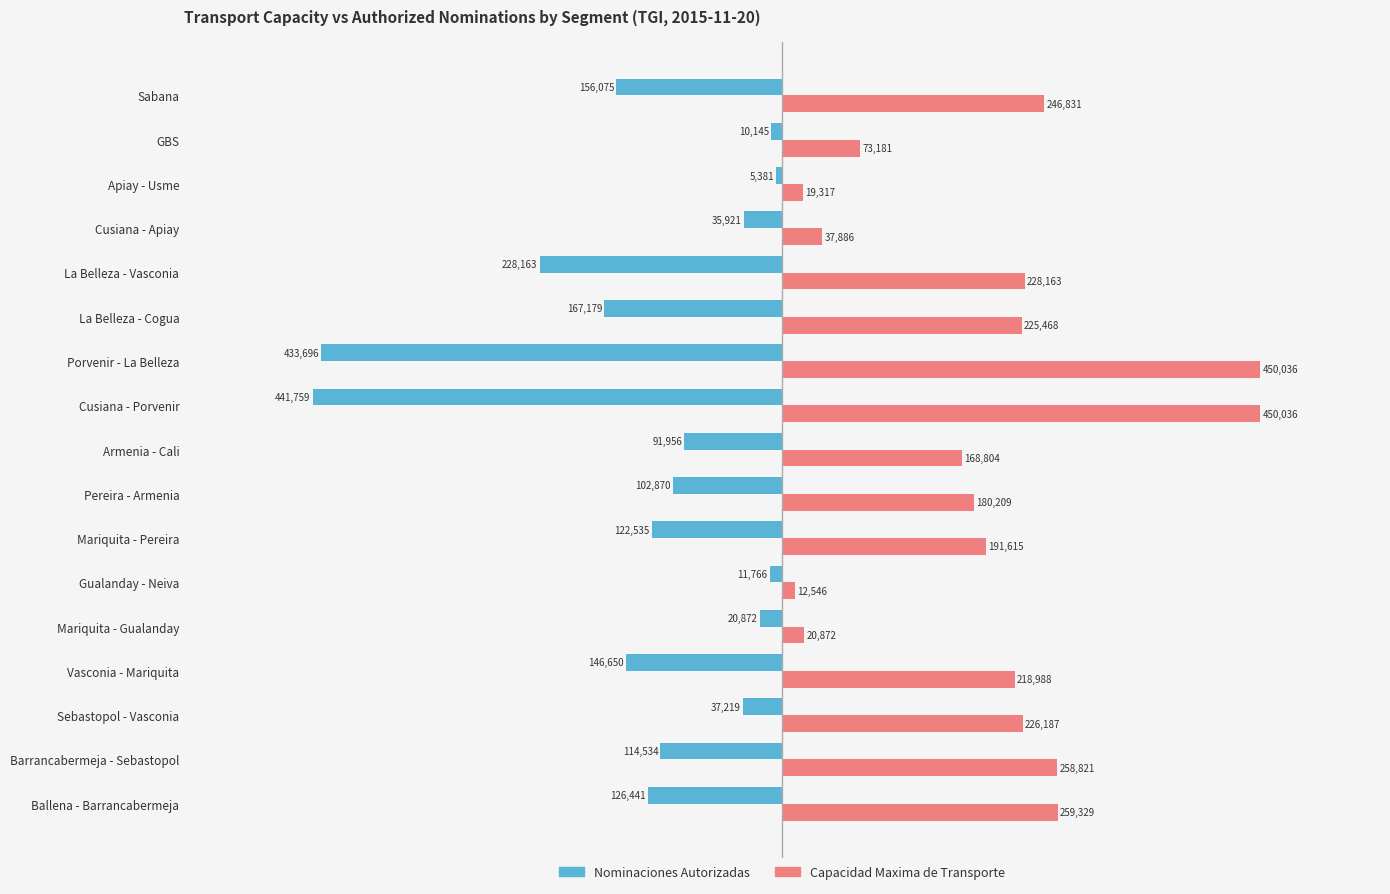

At which category is the sum across all series the highest?

Sebastopol - Vasconia